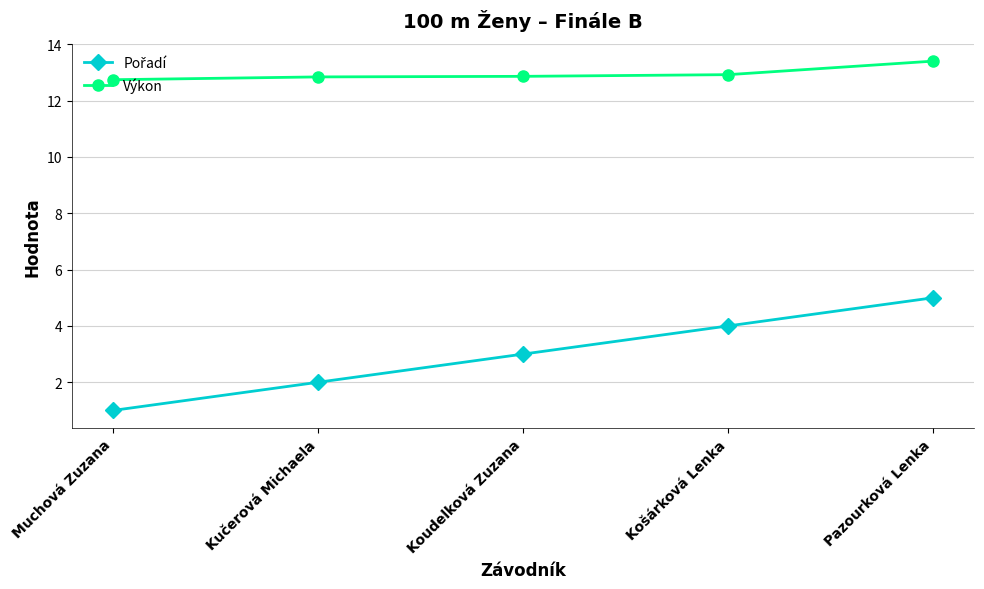

Does the chart display data point markers on the line(s)?

Yes